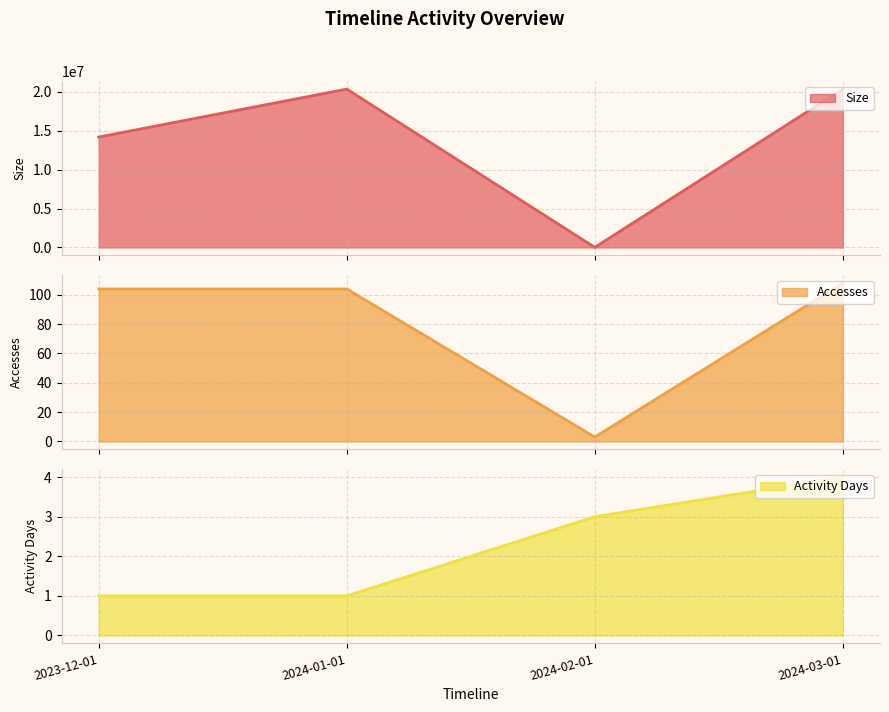

At which category is the sum across all series the highest?

2024-03-01